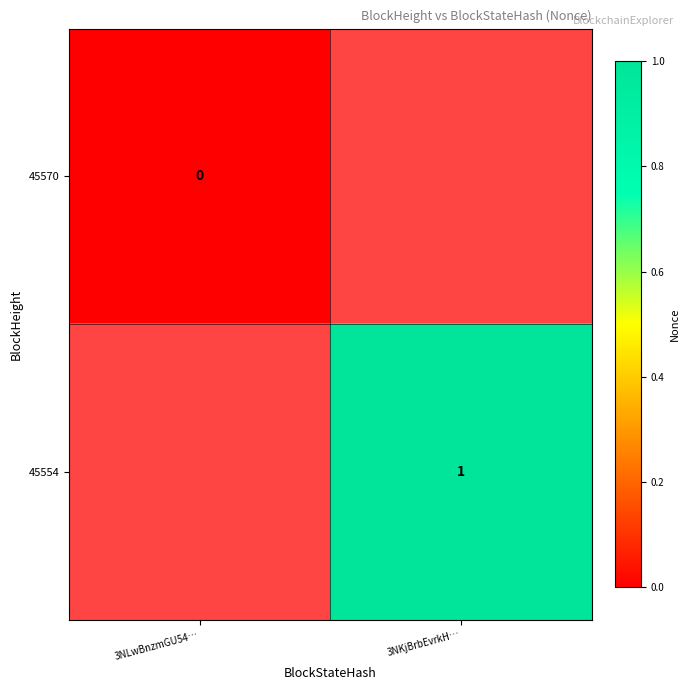

How many values in 45554 are above zero?

1